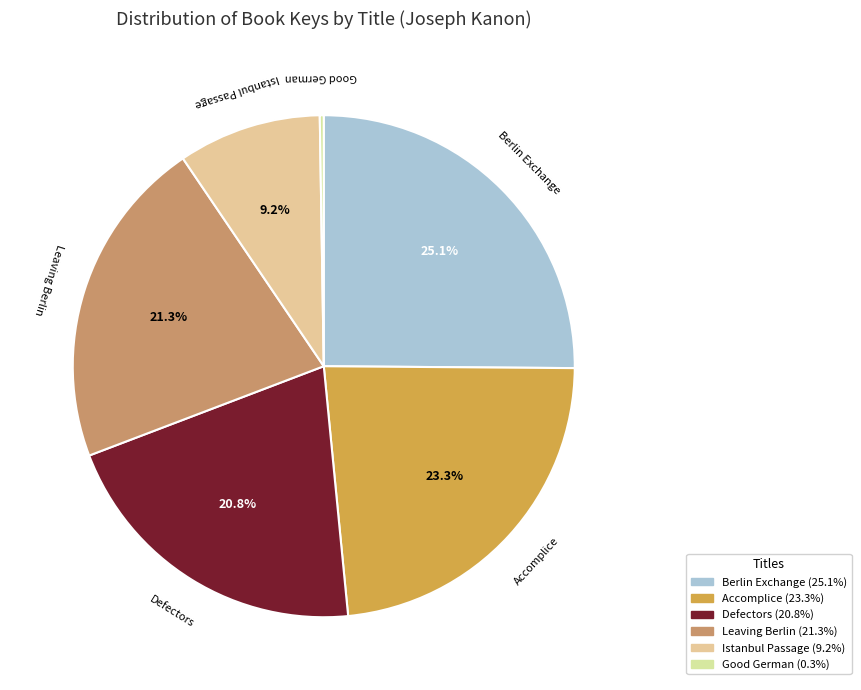

Between Berlin Exchange and Defectors, which is larger?

Berlin Exchange